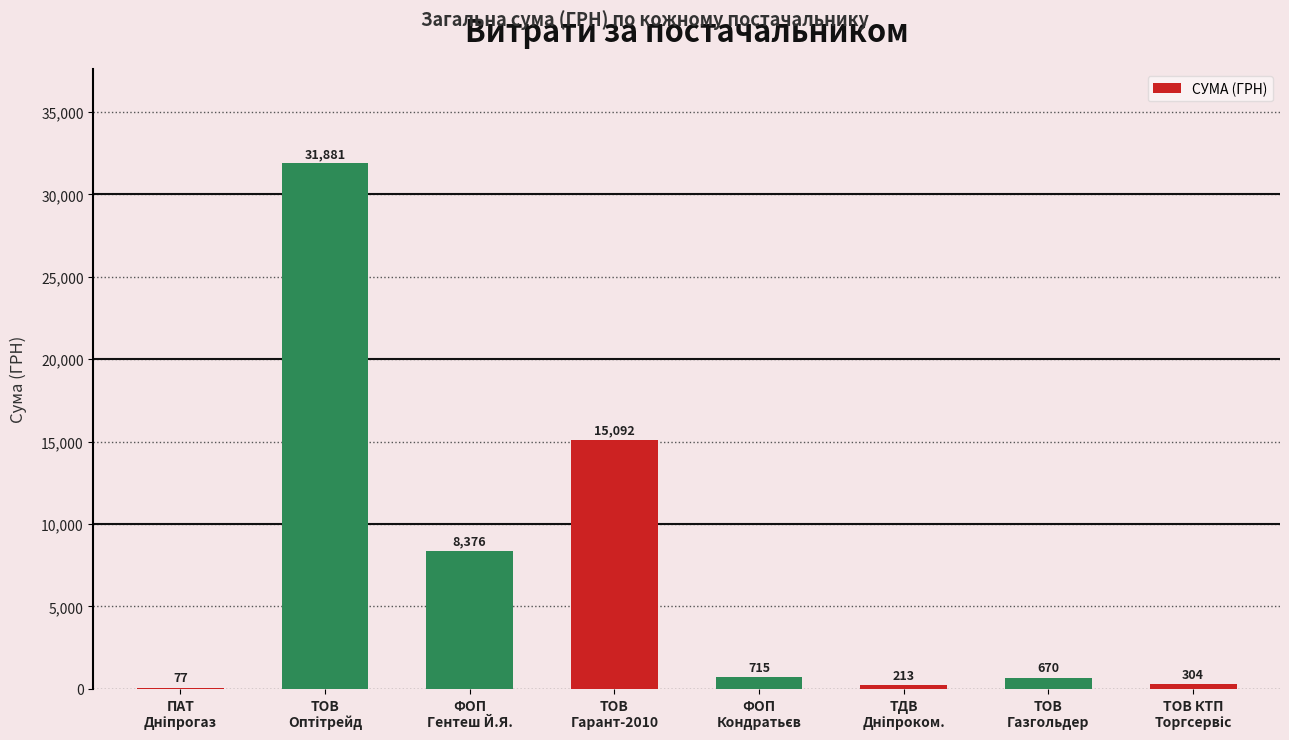

What is the maximum value shown in the chart?

31881.0